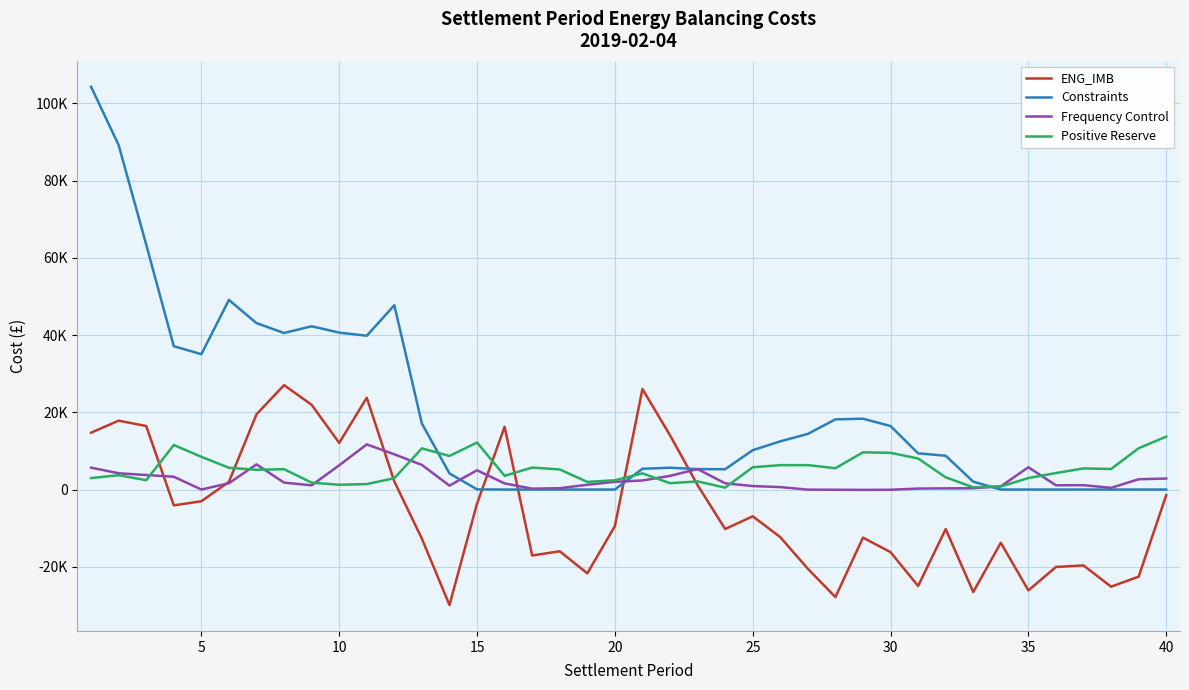

Does the chart display data point markers on the line(s)?

No